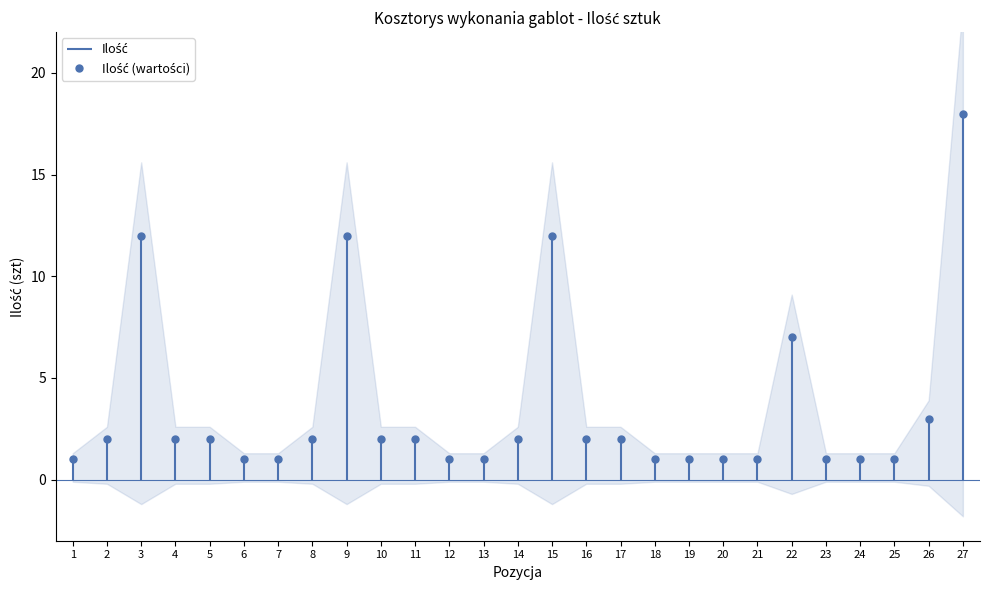

List the labels in order of value, smallest first.

1, 6, 7, 12, 13, 18, 19, 20, 21, 23, 24, 25, 2, 4, 5, 8, 10, 11, 14, 16, 17, 26, 22, 3, 9, 15, 27